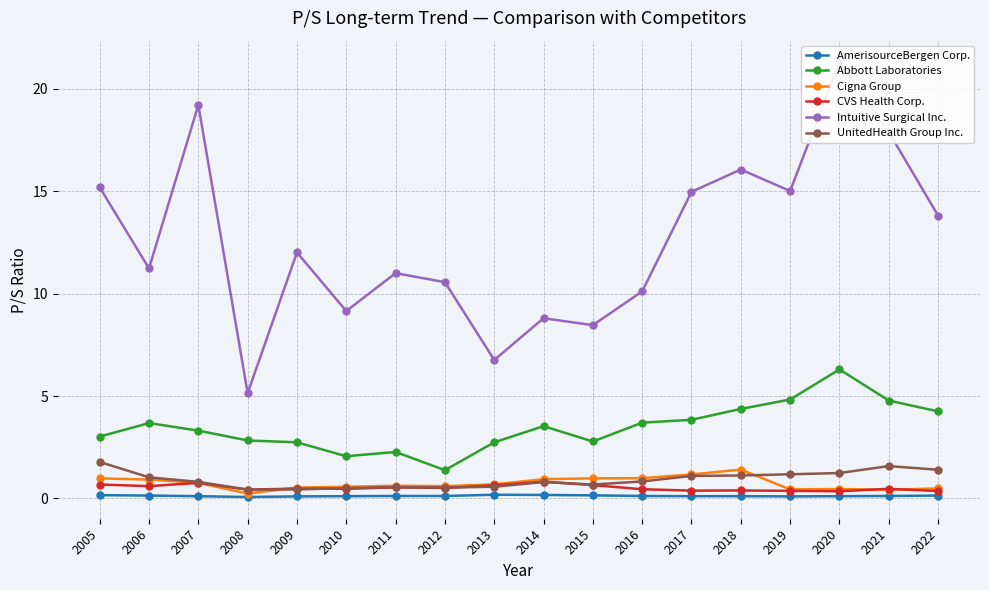

Rank the series by their maximum value, from lowest to highest.

AmerisourceBergen Corp., CVS Health Corp., Cigna Group, UnitedHealth Group Inc., Abbott Laboratories, Intuitive Surgical Inc.